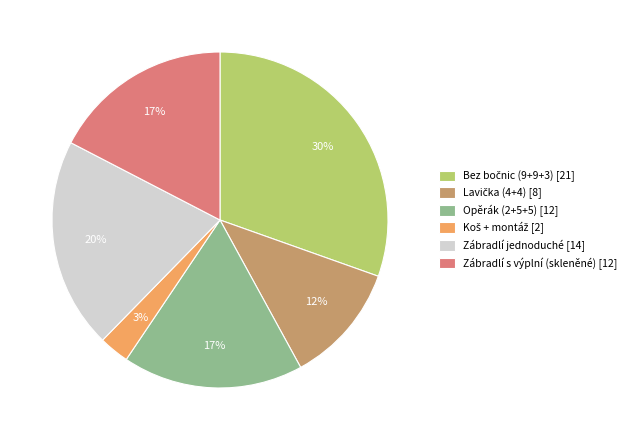

Is there a majority slice in this chart?

No